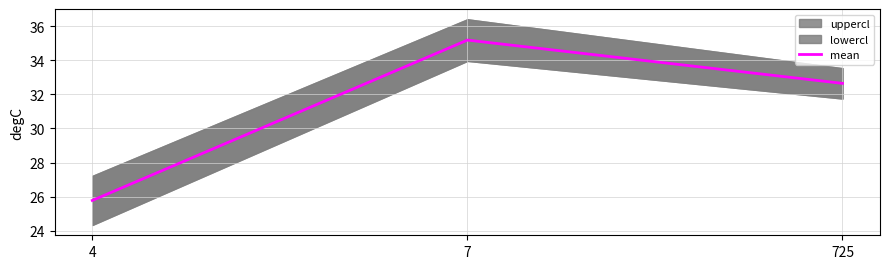

What is the value of the 1st point from the left?

25.8